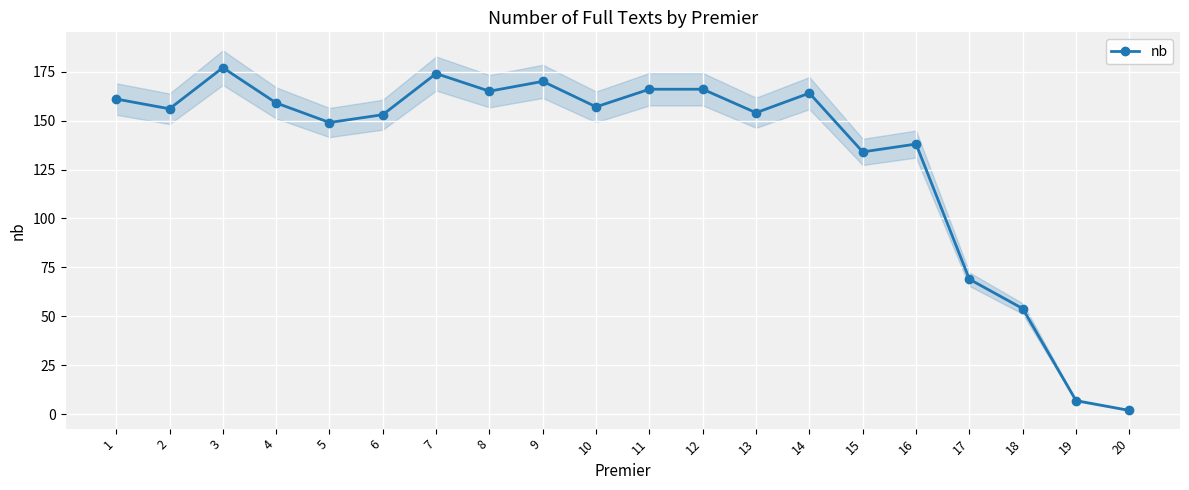

List the labels in order of value, largest first.

3, 7, 9, 11, 12, 8, 14, 1, 4, 10, 2, 13, 6, 5, 16, 15, 17, 18, 19, 20